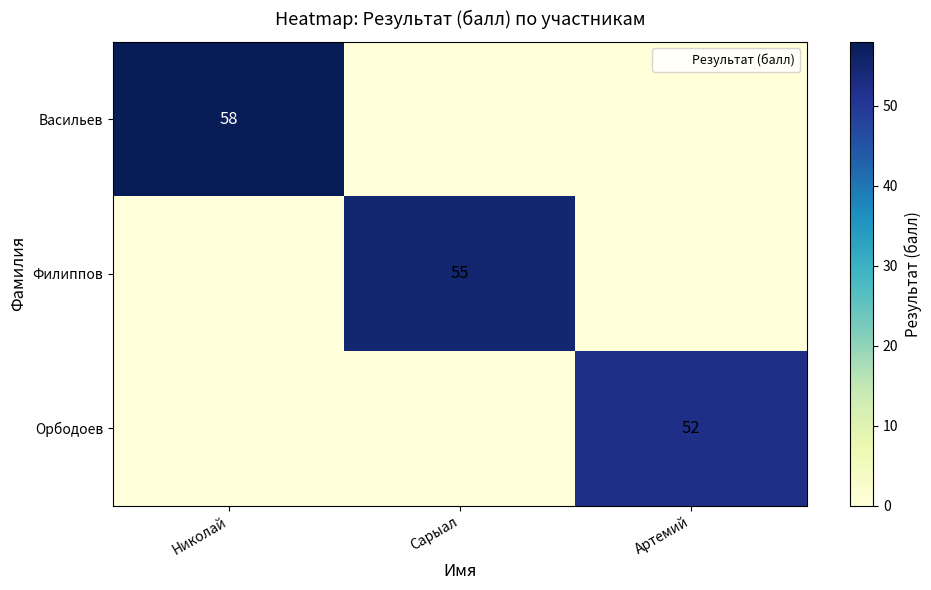

How many values in Филиппов are above zero?

1